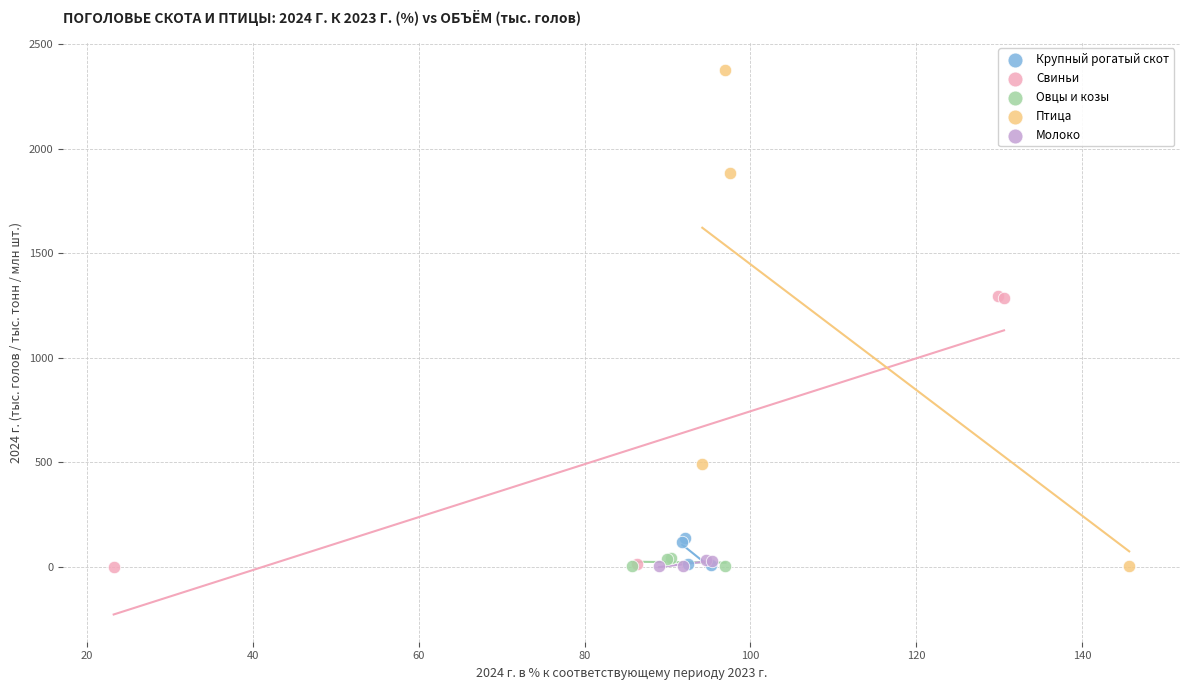

Which series contains the highest Y value?

Птица